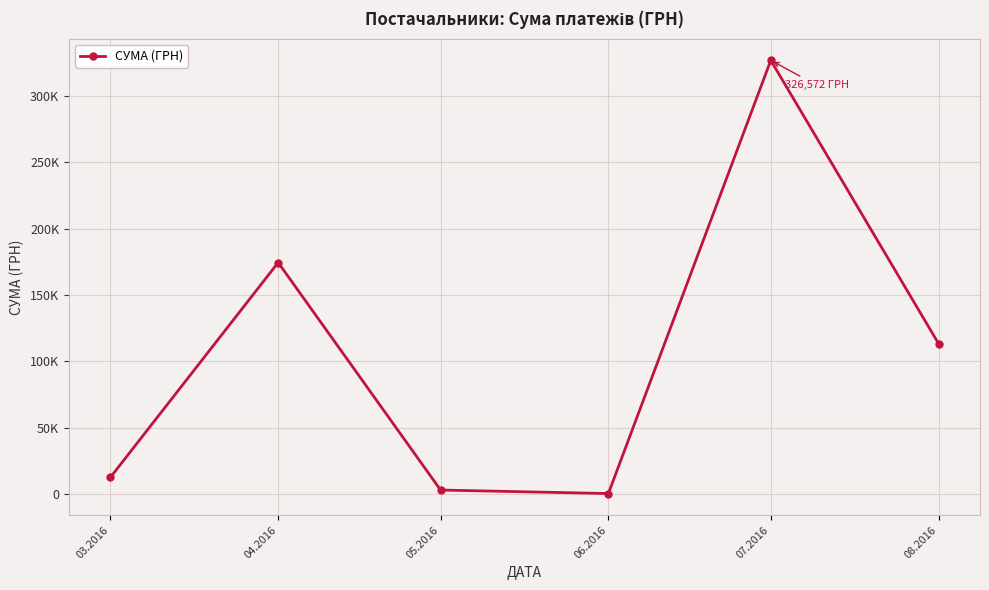

True or false: there are more than 2 points higher than both neighbors.

False